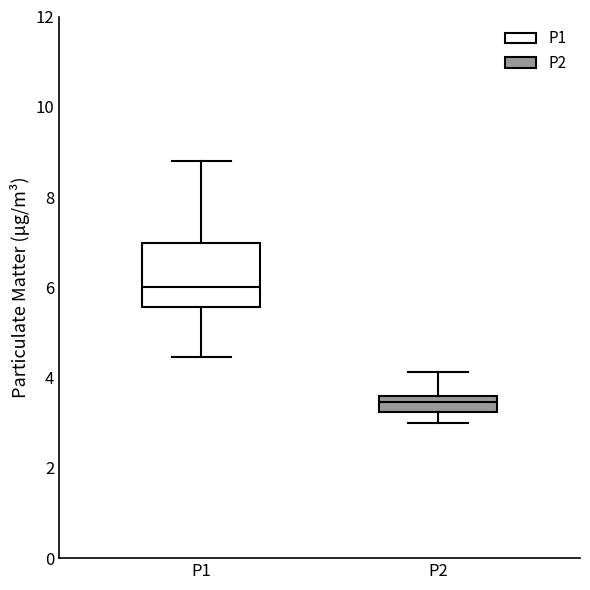

Where does the lower whisker of the box for P1 end on the y-axis? The values are not printed on the chart, so give them approximately, as read against the axis.

4.4